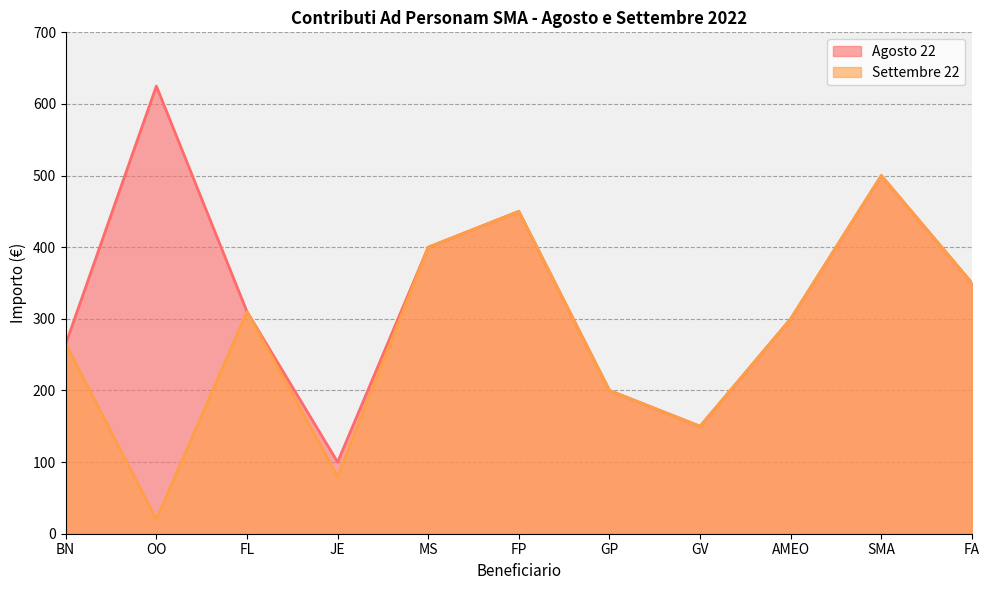

What is the average value of the Settembre 22 series?

275